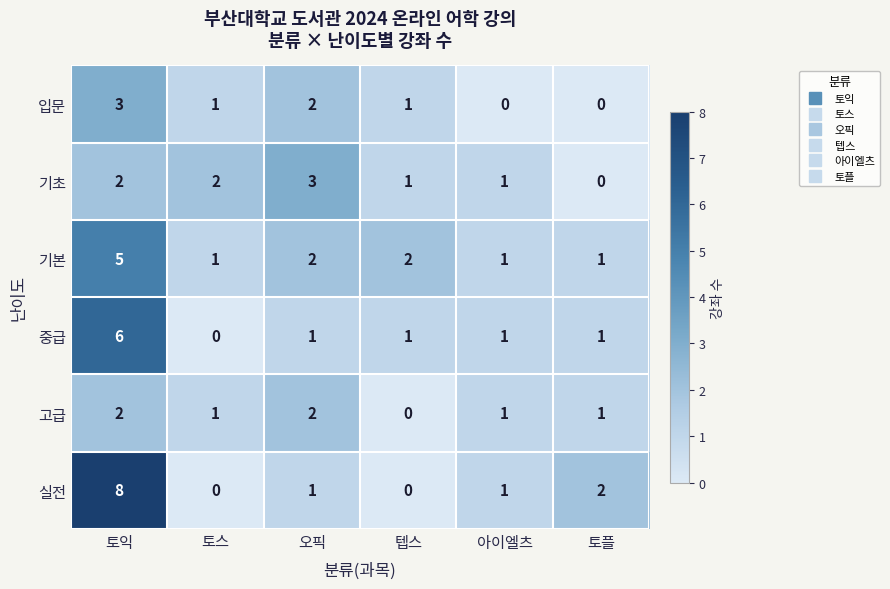

Which series has the widest spread of values?

실전